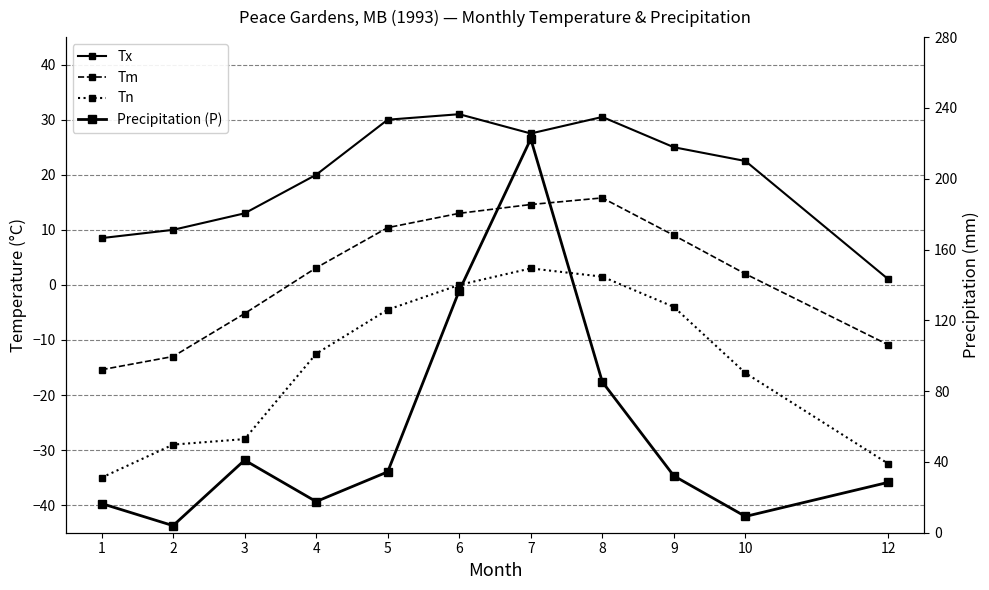

At 12, list the series in order from largest to smallest.

Precipitation (P), Tx, Tm, Tn